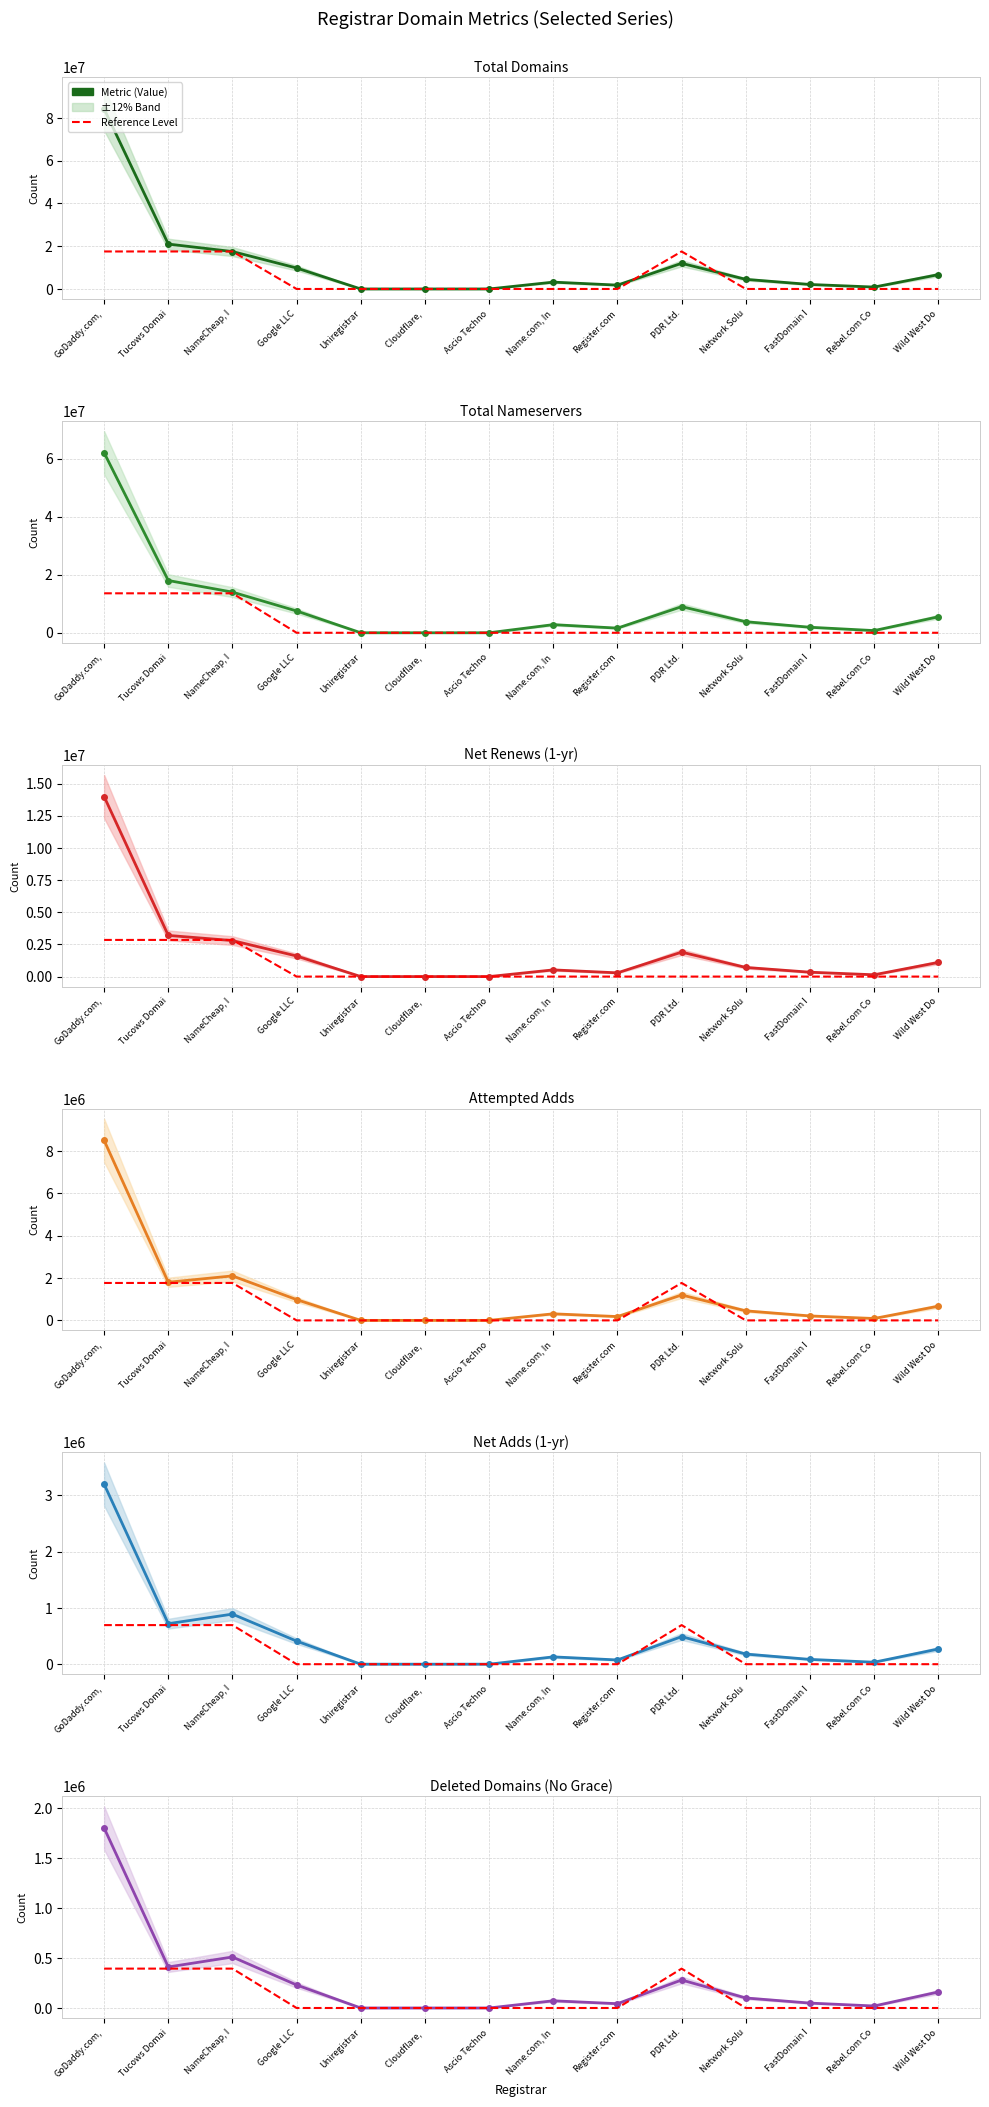

How many lines are shown in the chart?

6